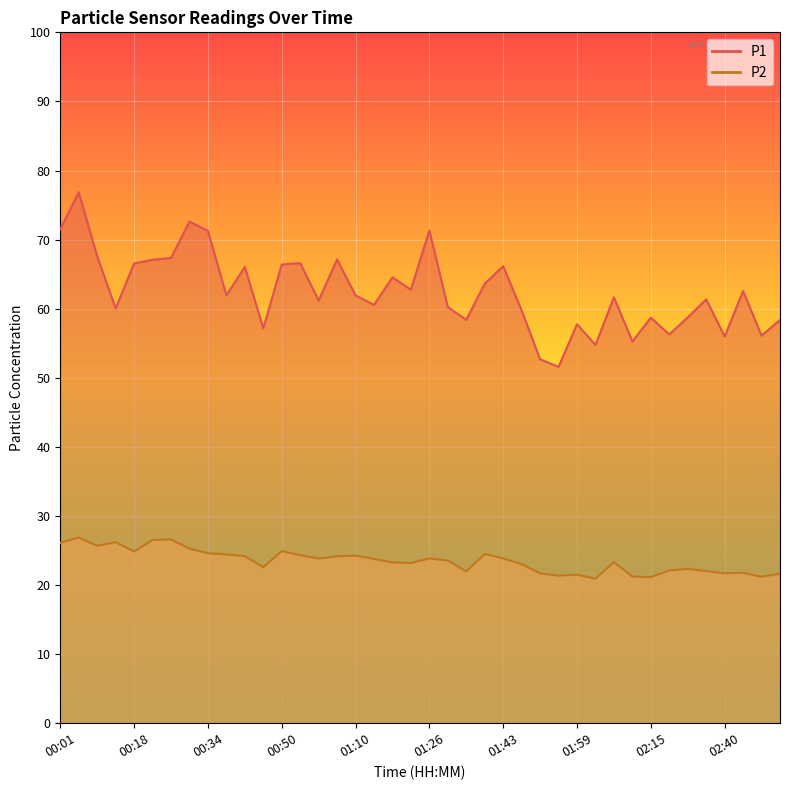

How many data points in P2 are less than 23?

15